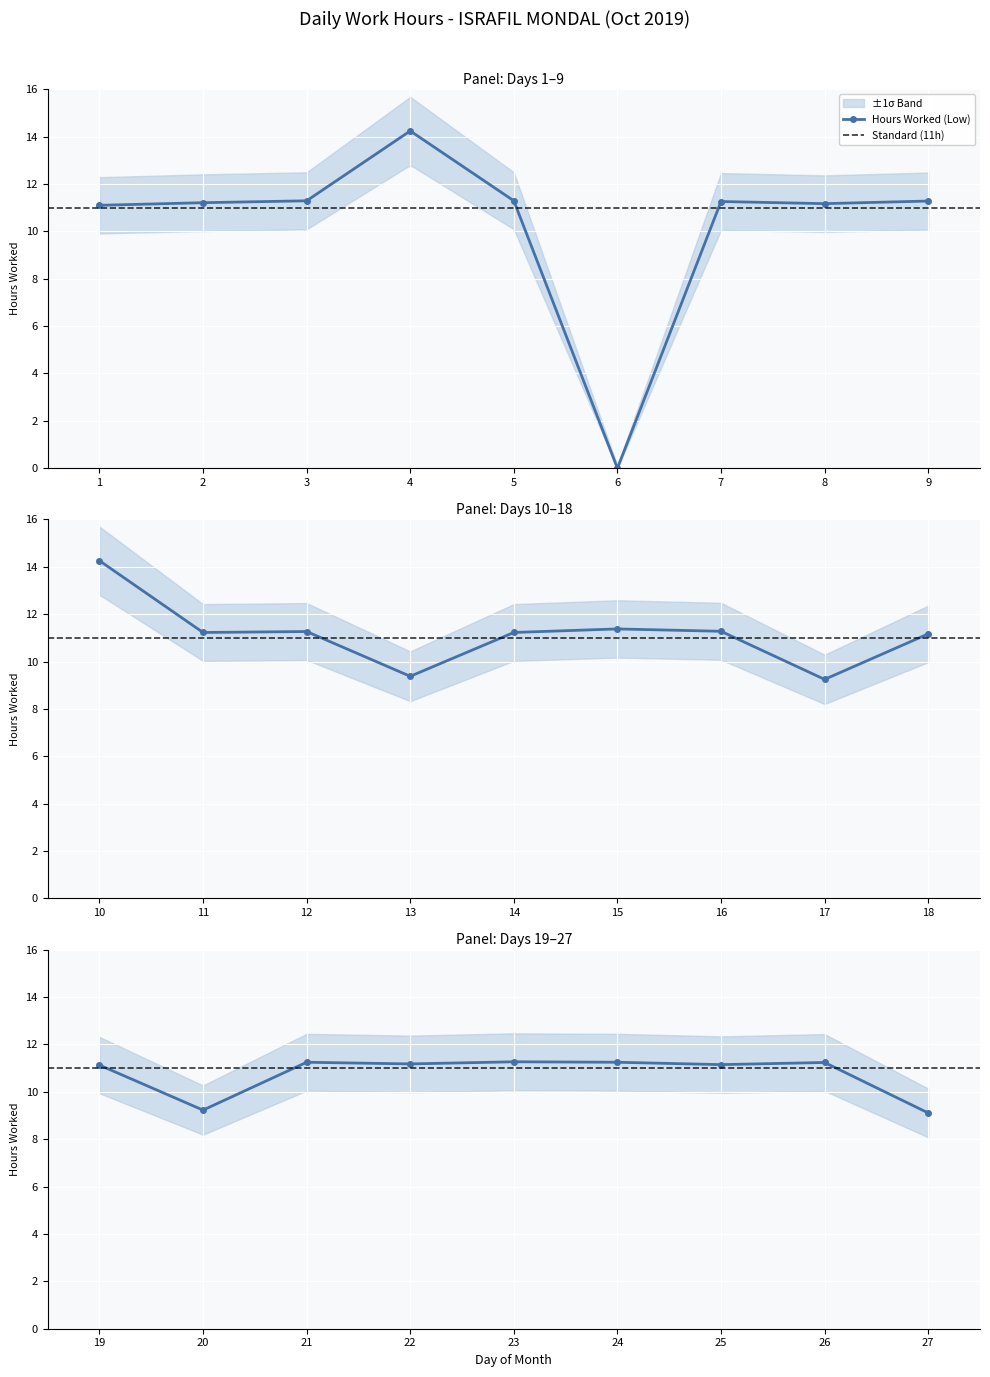

Where is the first local minimum?

6